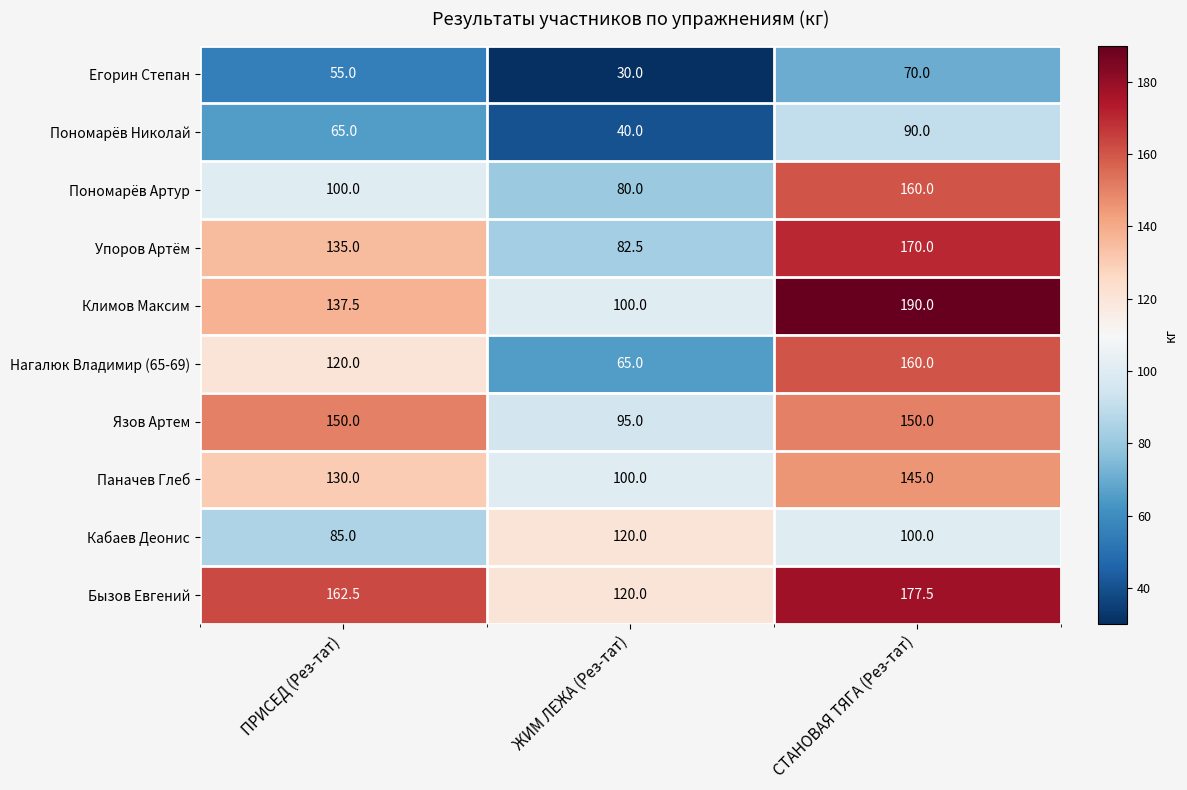

What is the approximate value of Пономарёв Николай at СТАНОВАЯ ТЯГА (Рез-тат)?

90.0